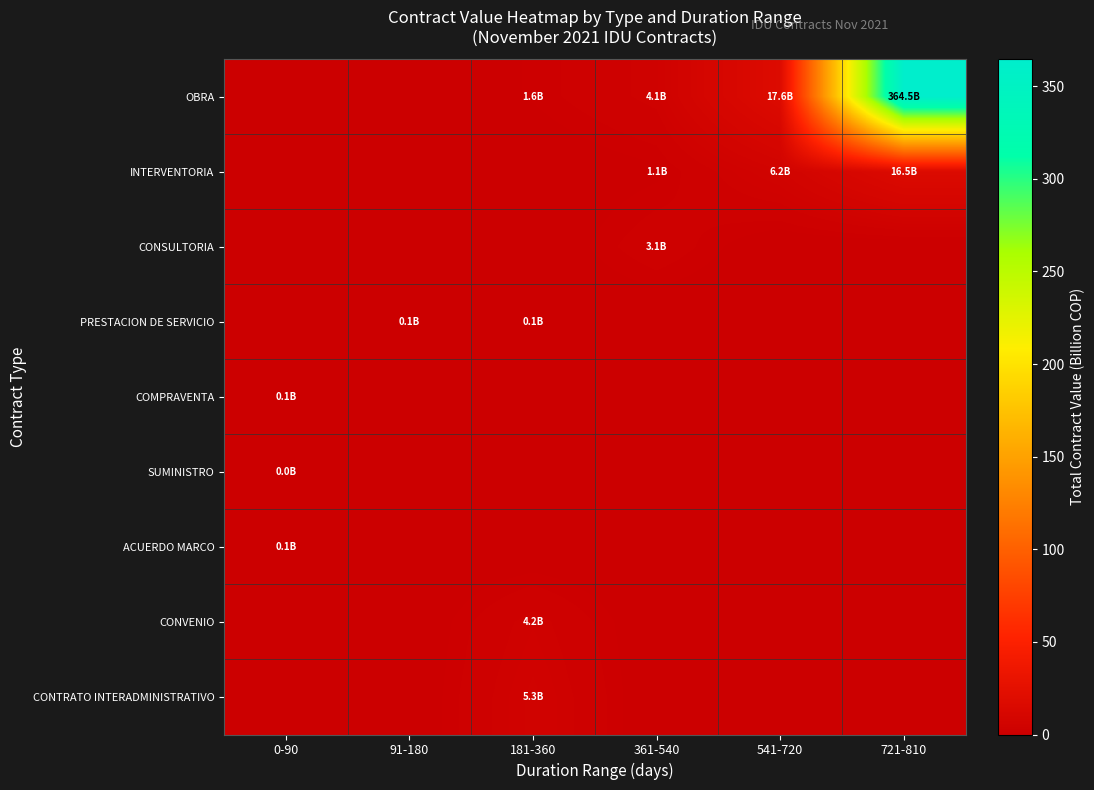

Which category has the lowest value across all series?

0-90